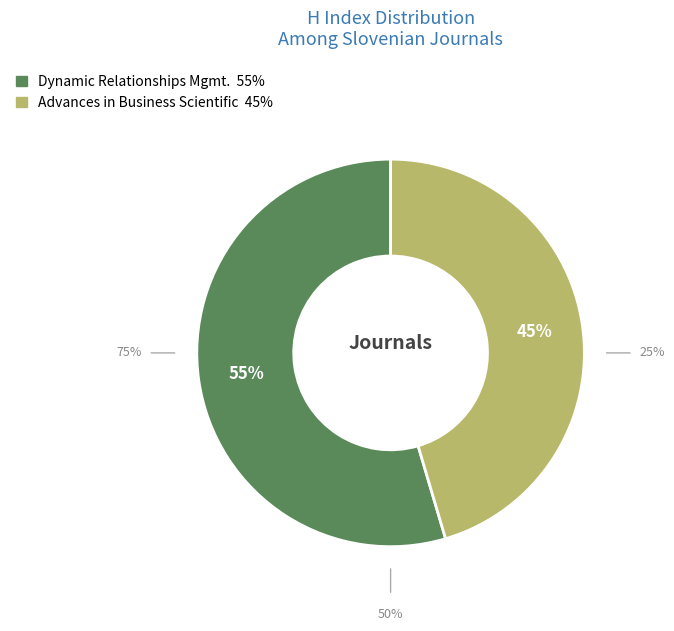

The Advances in Business Related Scientific slice represents 51% of the pie. True or false?

False